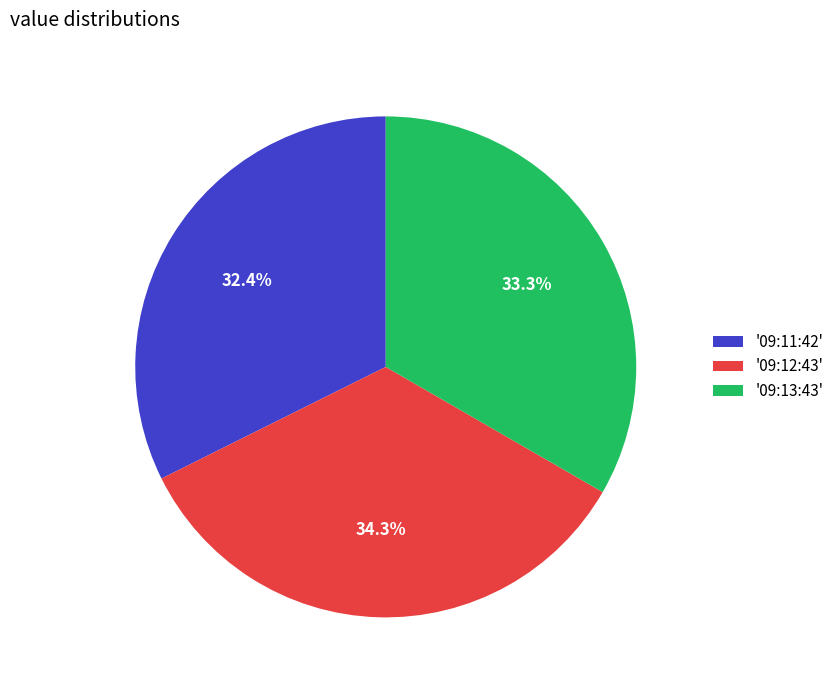

How much of the chart is everything except '09:13:43'?

66.7%